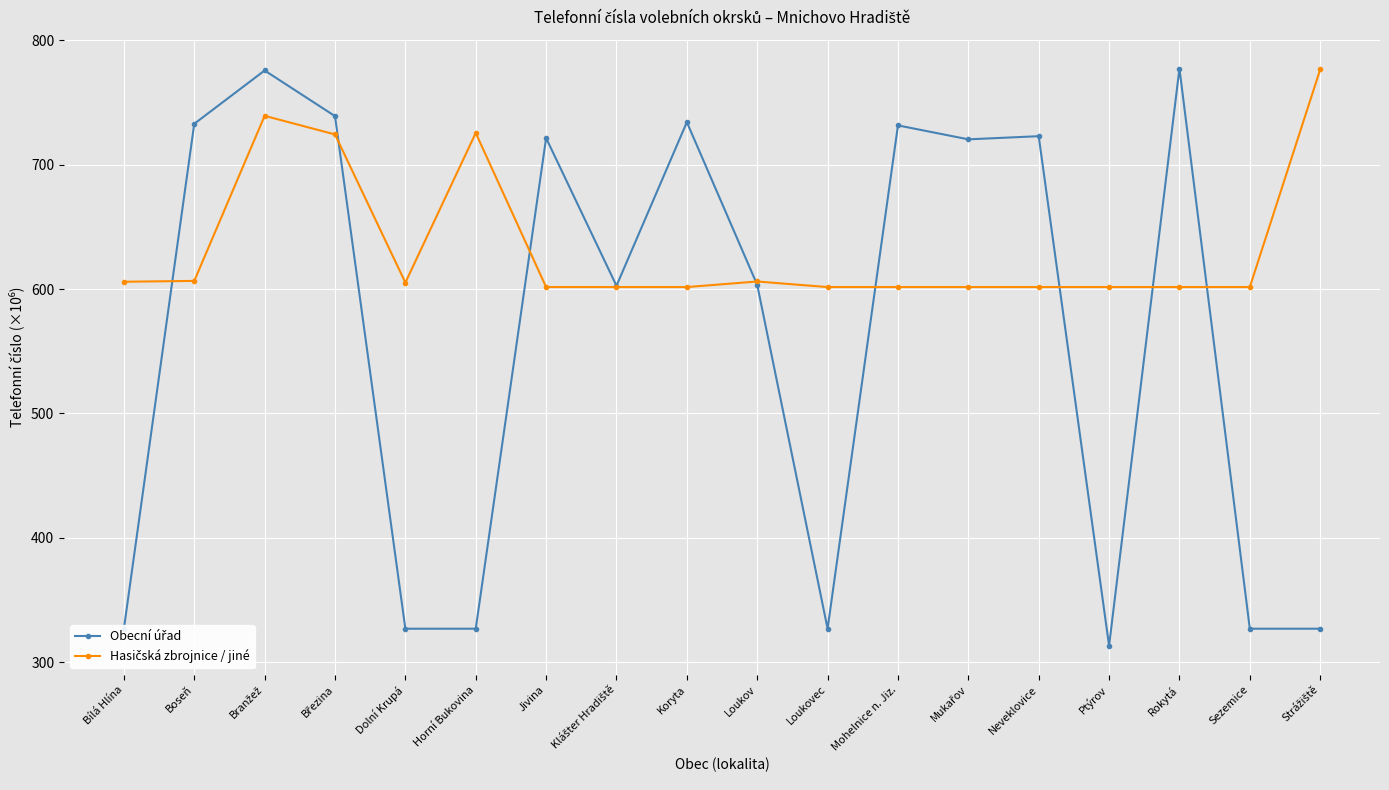

What is the label of the 4th point from the right?

Ptýrov